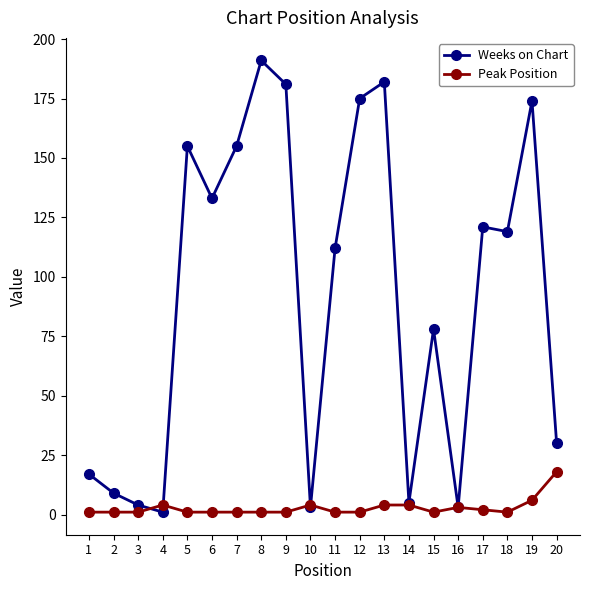

At which label does Weeks on Chart reach its minimum?

4